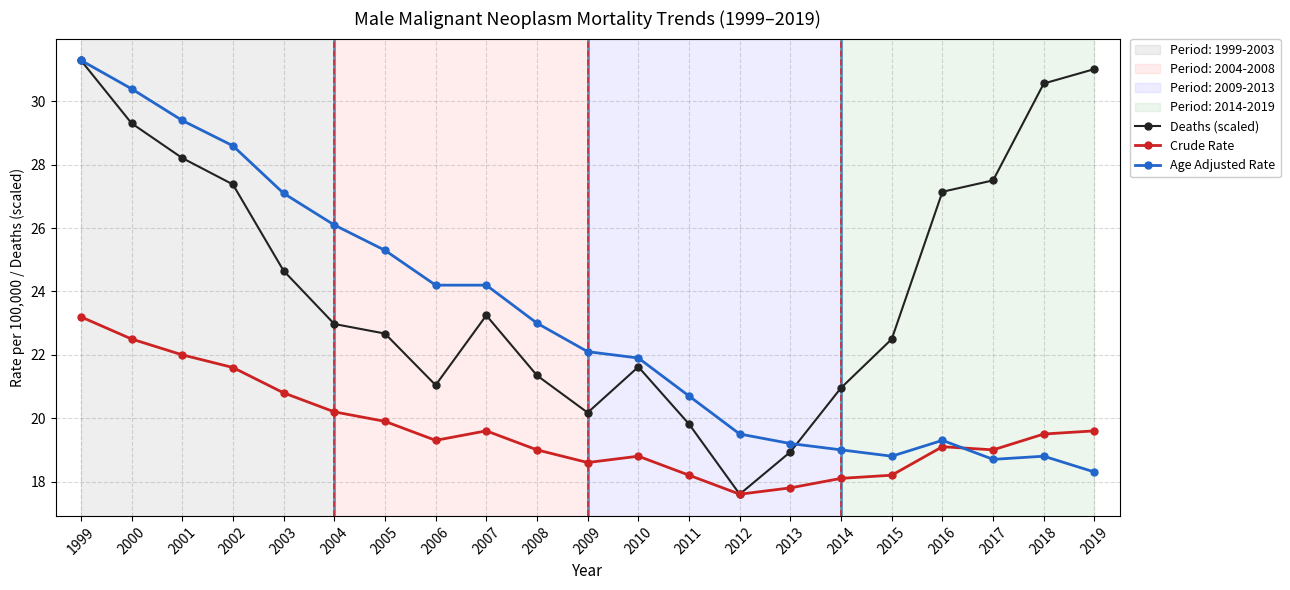

At which category is the sum across all series the highest?

1999